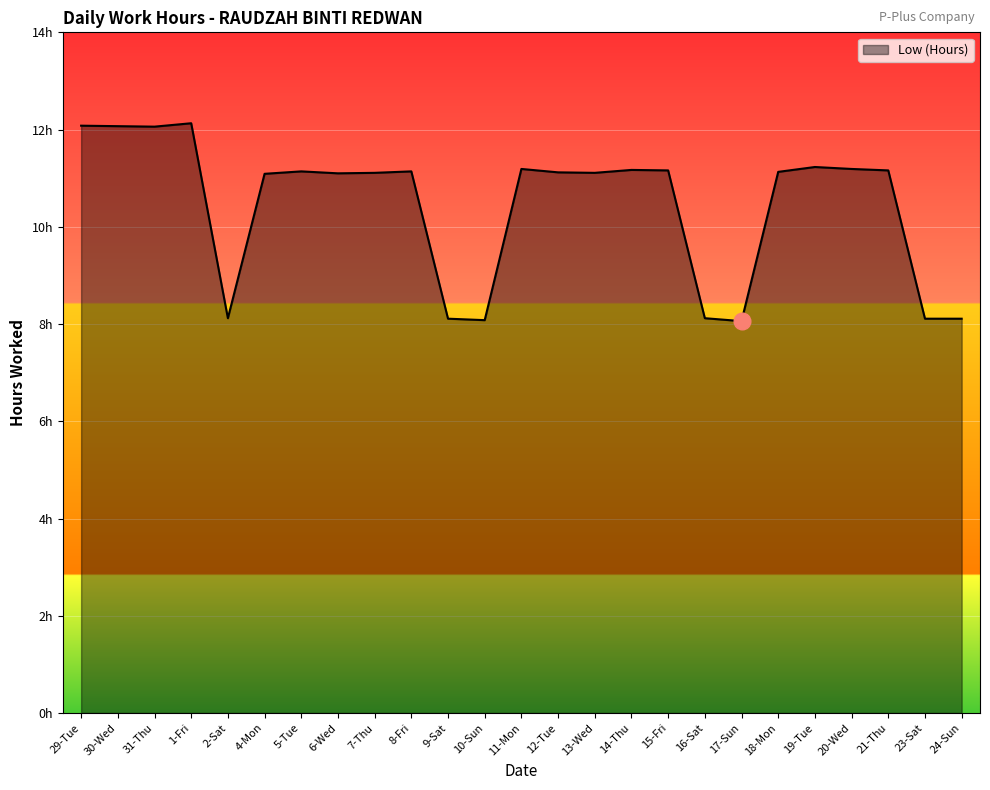

What position from the right is 8-Fri?

16